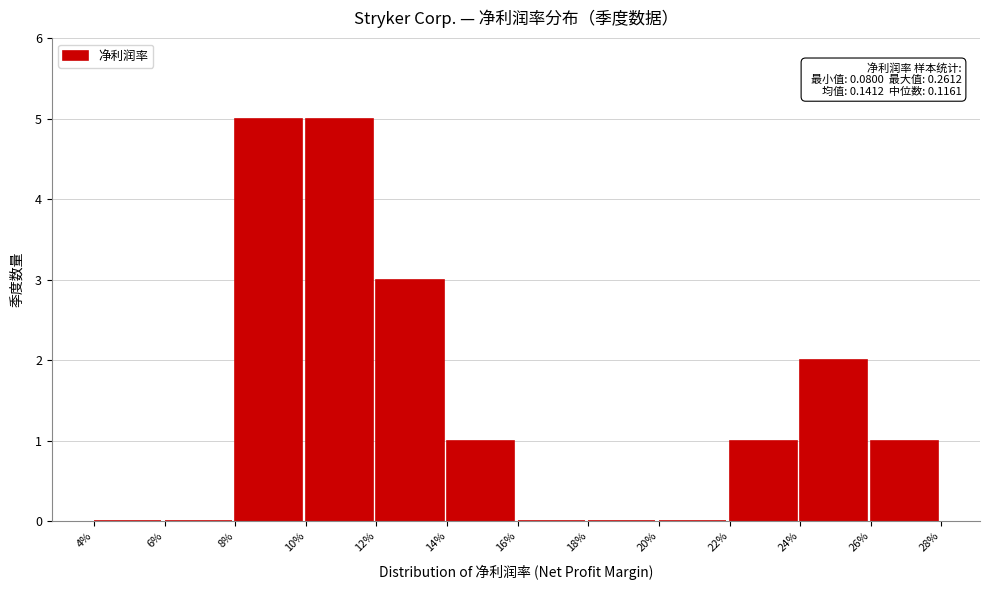

Reading right to left, extract all data points from this chart.

26%=1	24%=2	22%=1	20%=0	18%=0	16%=0	14%=1	12%=3	10%=5	8%=5	6%=0	4%=0